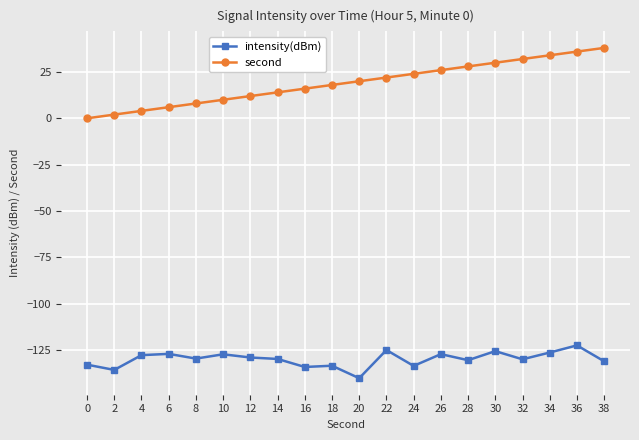

True or false: intensity(dBm) has more than 0 points higher than both neighbors.

True